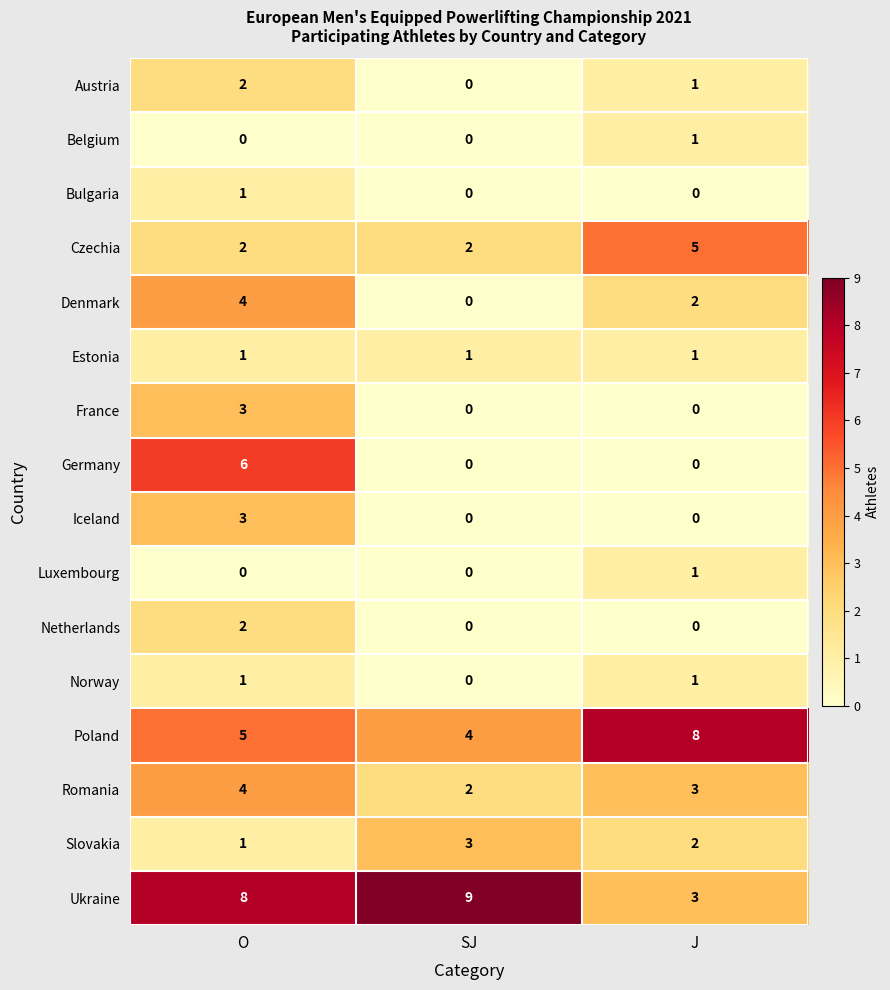

What is the maximum value for Ukraine?

9